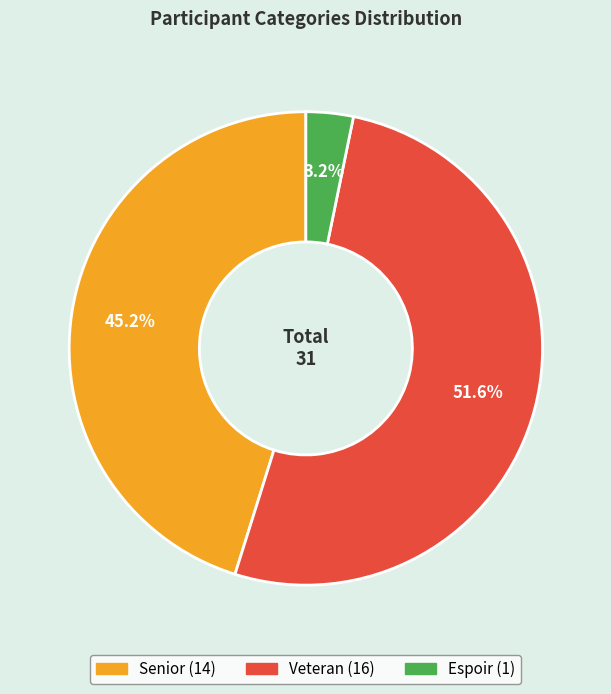

Which slice is the largest?

Veteran